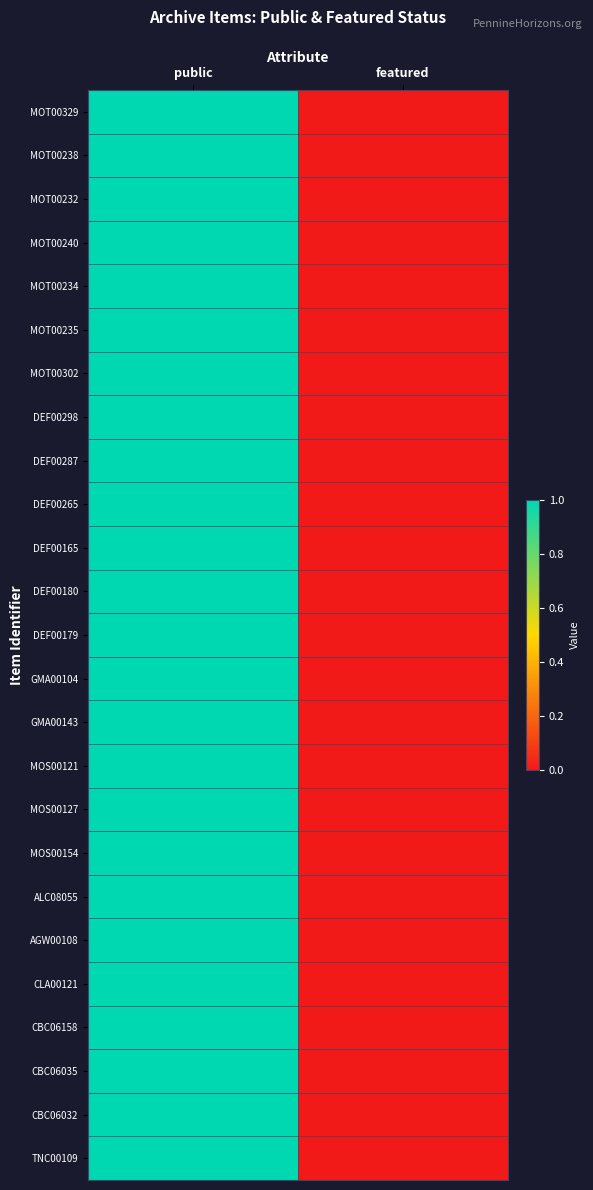

Reading right to left, transcribe all the data shown in this chart.

MOT00329: featured=0	public=1
MOT00238: featured=0	public=1
MOT00232: featured=0	public=1
MOT00240: featured=0	public=1
MOT00234: featured=0	public=1
MOT00235: featured=0	public=1
MOT00302: featured=0	public=1
DEF00298: featured=0	public=1
DEF00287: featured=0	public=1
DEF00265: featured=0	public=1
DEF00165: featured=0	public=1
DEF00180: featured=0	public=1
DEF00179: featured=0	public=1
GMA00104: featured=0	public=1
GMA00143: featured=0	public=1
MOS00121: featured=0	public=1
MOS00127: featured=0	public=1
MOS00154: featured=0	public=1
ALC08055: featured=0	public=1
AGW00108: featured=0	public=1
CLA00121: featured=0	public=1
CBC06158: featured=0	public=1
CBC06035: featured=0	public=1
CBC06032: featured=0	public=1
TNC00109: featured=0	public=1